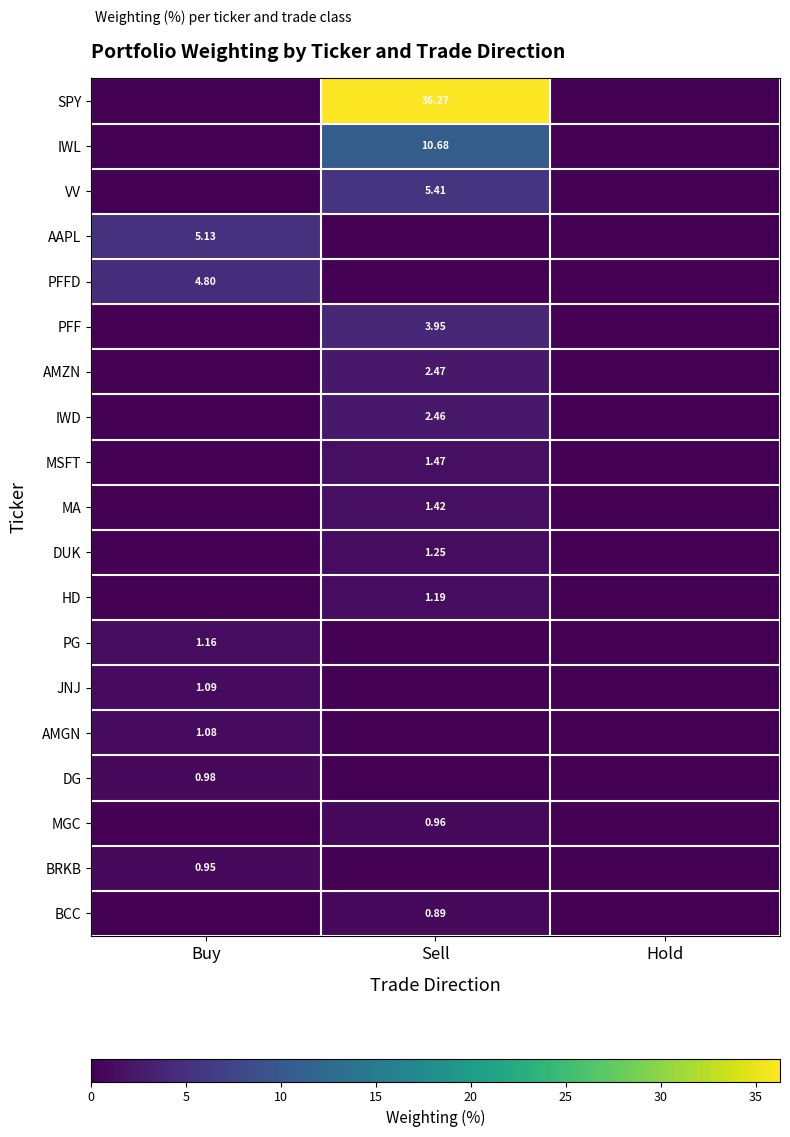

Which has a higher value, Hold or Sell?

Sell